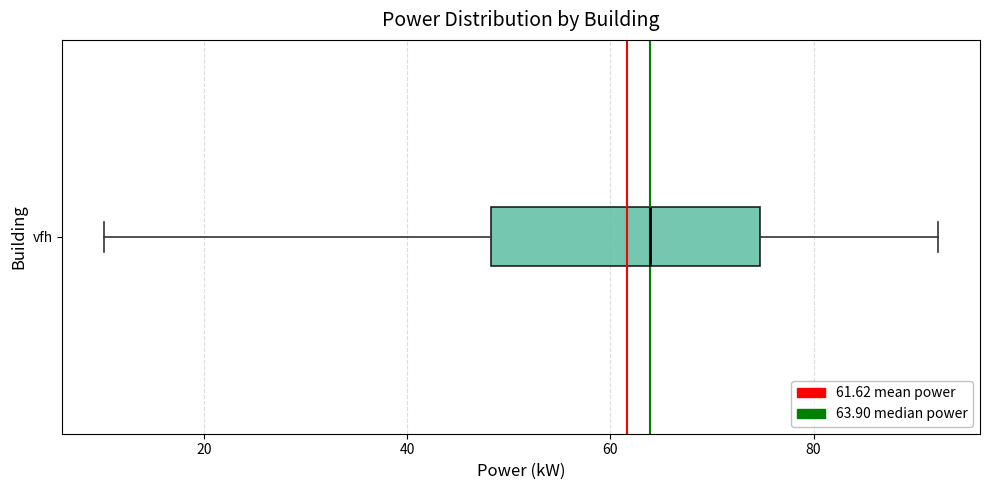

Read this box plot against the x-axis: the position of the median line, the range covered by the box, and the ends of both whiskers. The values are not printed on the chart, so give them approximately, as read against the axis.

median 64, box 48 to 74, whiskers 10 to 92